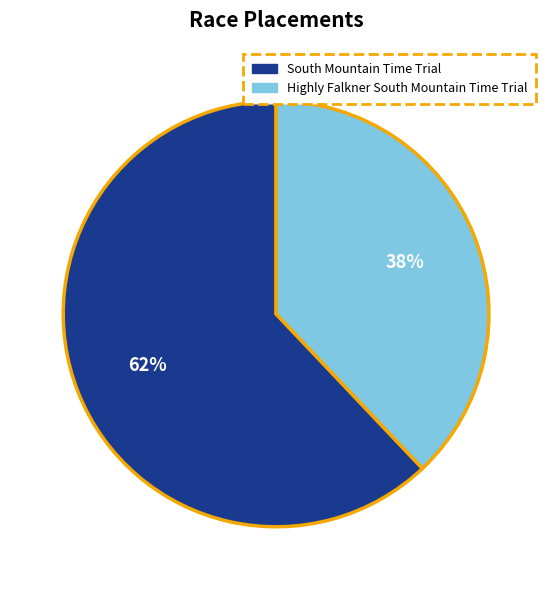

True or false: South Mountain Time Trial accounts for 71% of the total.

False